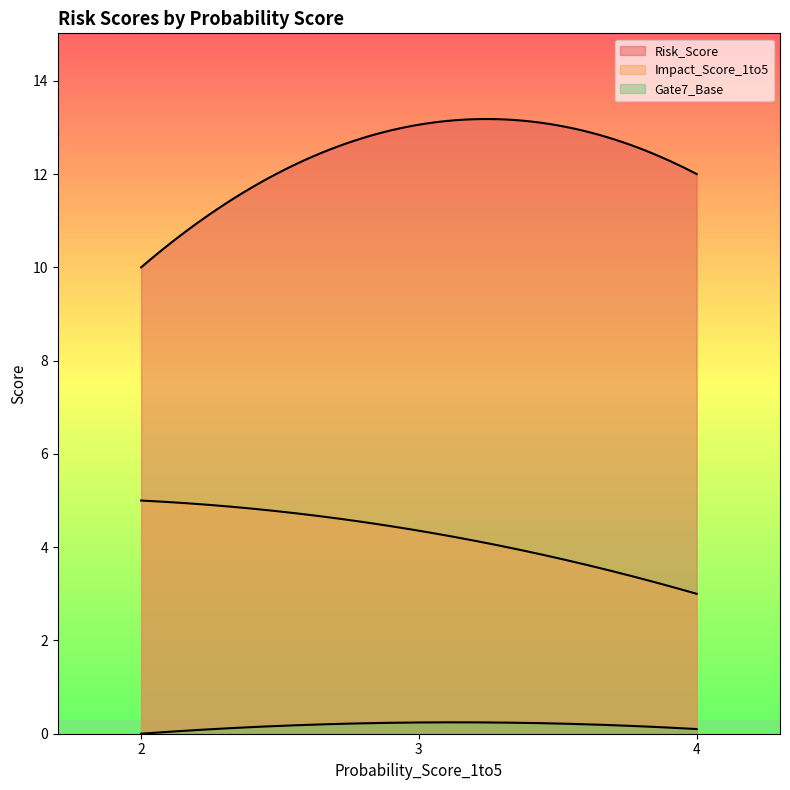

Between 3 and 4, which series saw the biggest shift?

Risk_Score